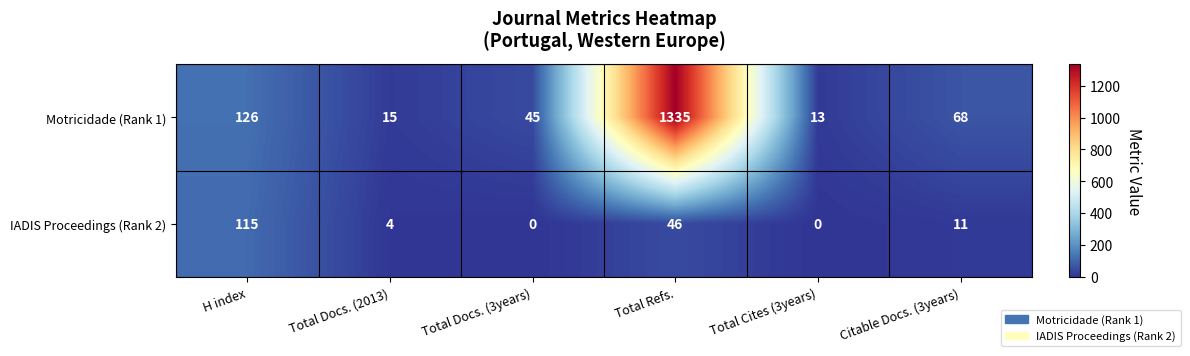

Which series has the widest spread of values?

Motricidade (Rank 1)